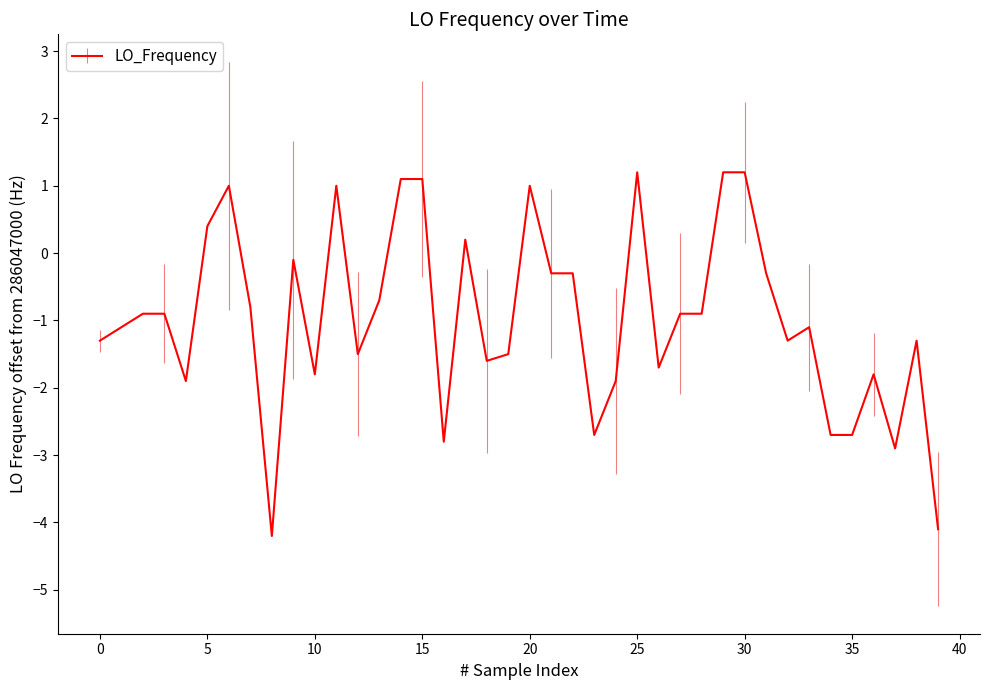

What is the difference between the maximum and minimum values?

5.4